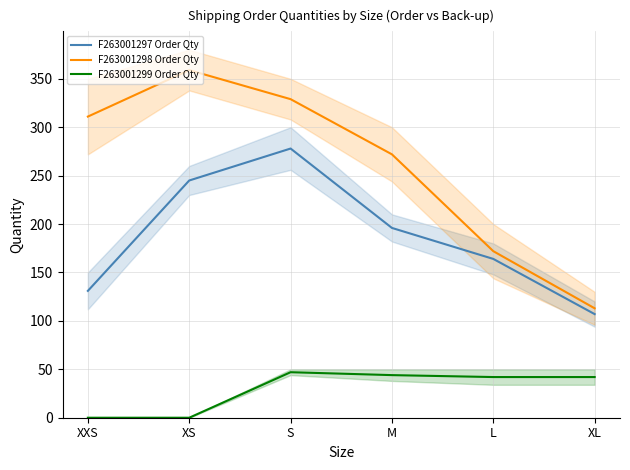

Which series has the largest total across all categories?

F263001298 Order Qty